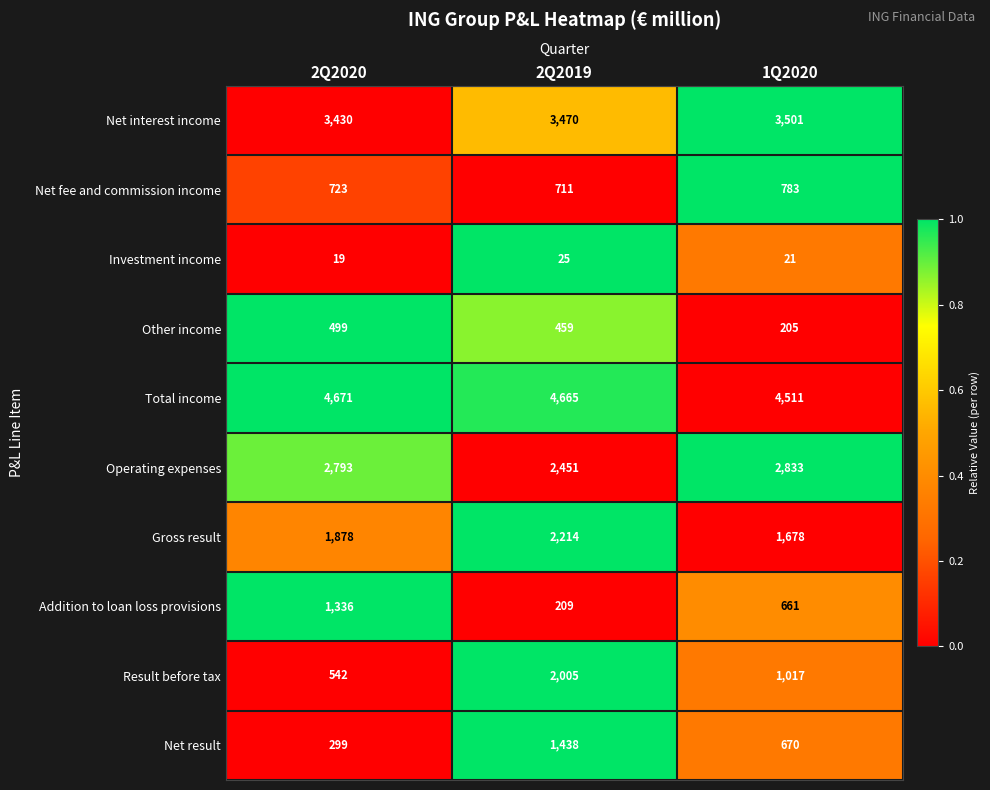

True or false: Result before tax has a value of 538 at 2Q2019.

False